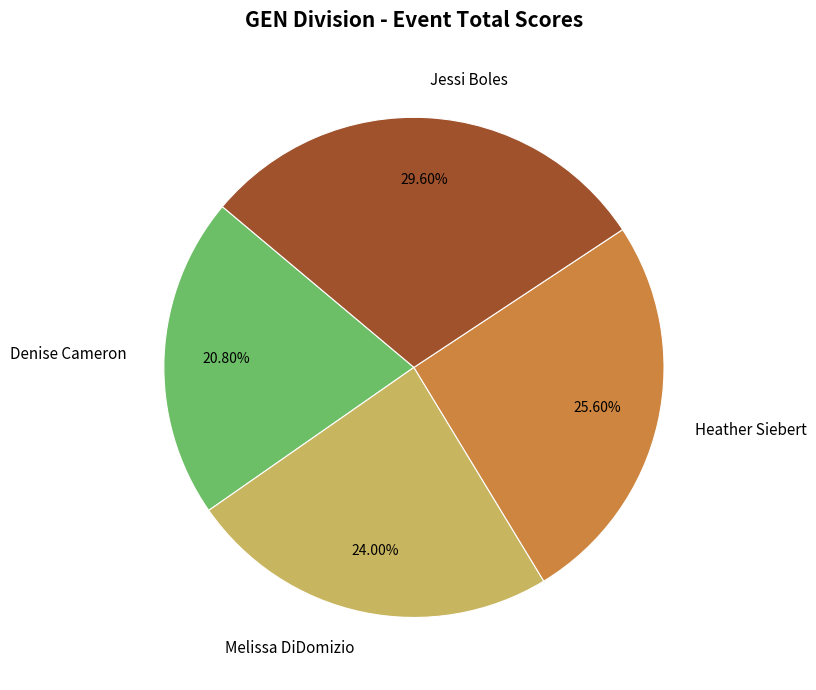

What portion of the pie excludes Heather Siebert?

74.4%